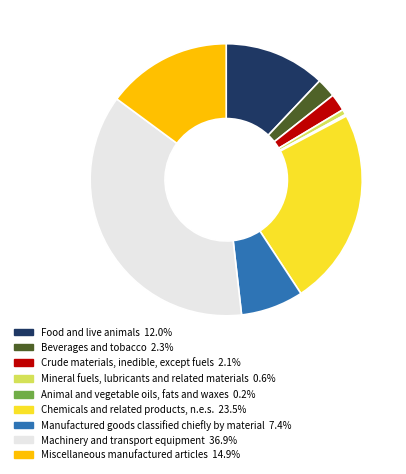

Does Miscellaneous manufactured articles 14.9% account for over 50% of the chart?

No